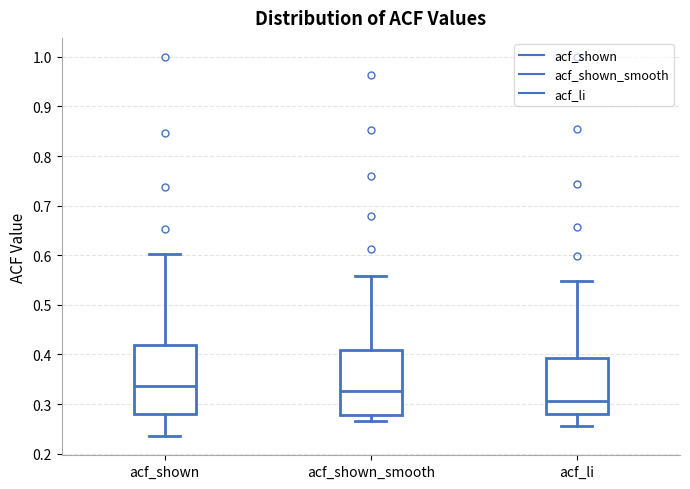

Reading left to right, transcribe this box plot: for each box, give where its median line is, the range the box spans, and where its two whiskers end, as read against the y-axis. The values are not printed on the chart, so give them approximately, as read against the axis.

acf_shown: median 0.34, box 0.28 to 0.42, whiskers 0.24 to 0.60
acf_shown_smooth: median 0.33, box 0.28 to 0.41, whiskers 0.27 to 0.56
acf_li: median 0.31, box 0.28 to 0.39, whiskers 0.26 to 0.55